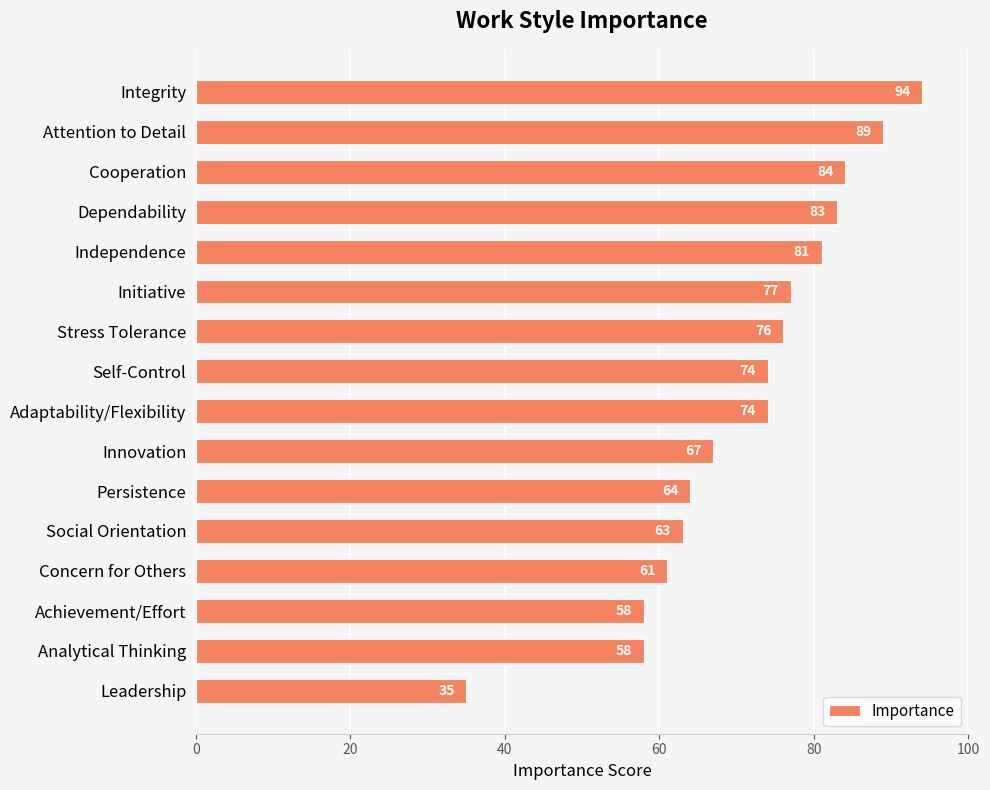

What is the average value?

71